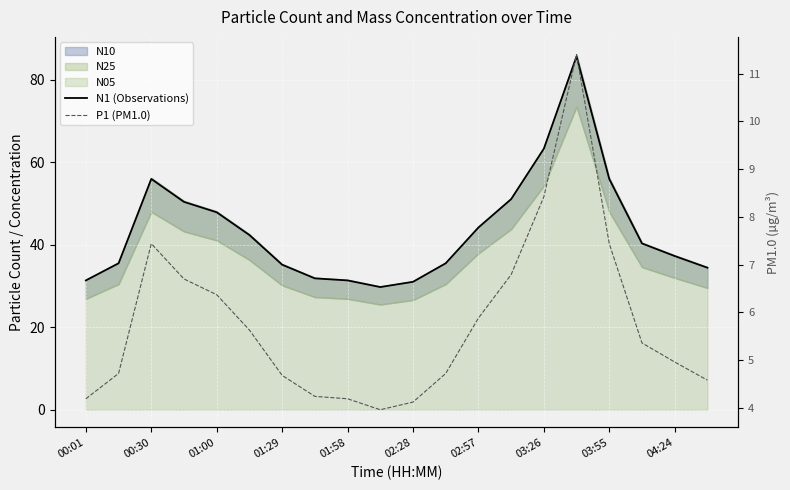

What is the difference between the P1 (PM1.0) values at 11 and 19?

0.1